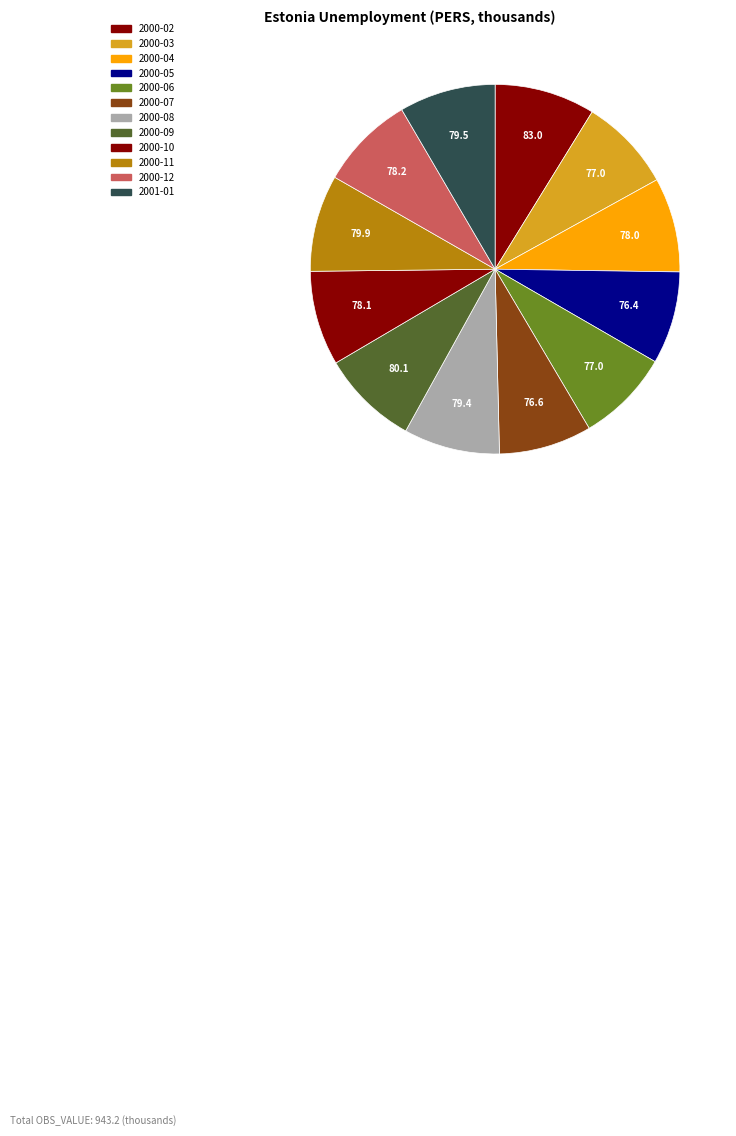

What is the smallest slice in the pie chart?

2000-05